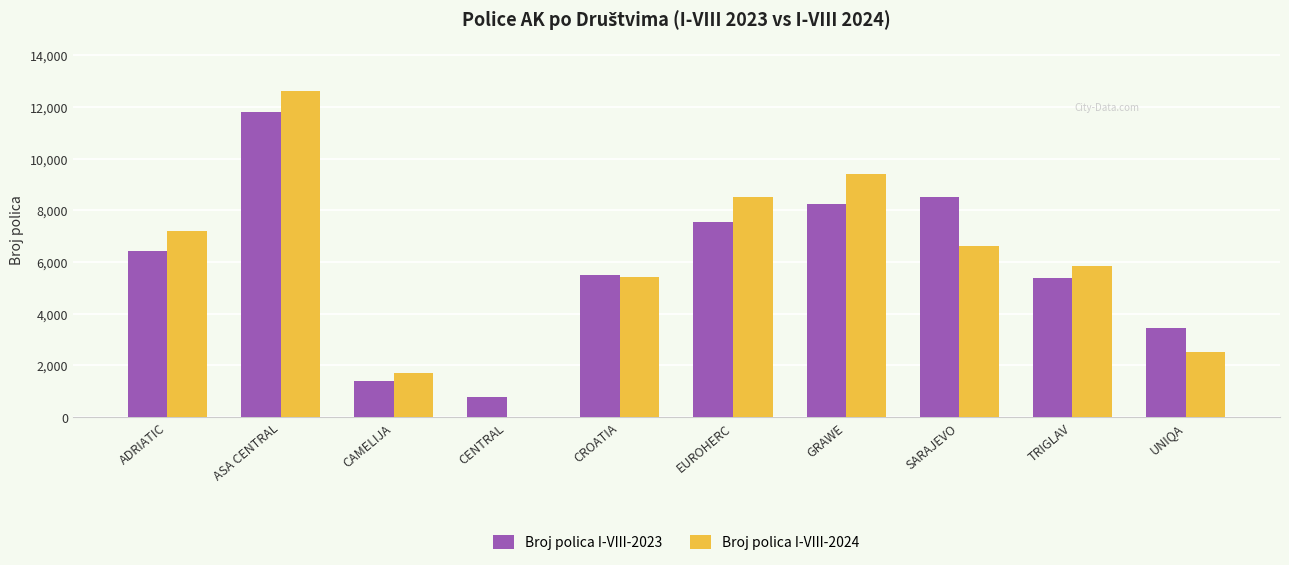

The value of Broj polica I-VIII-2023 at GRAWE is 12254. True or false?

False